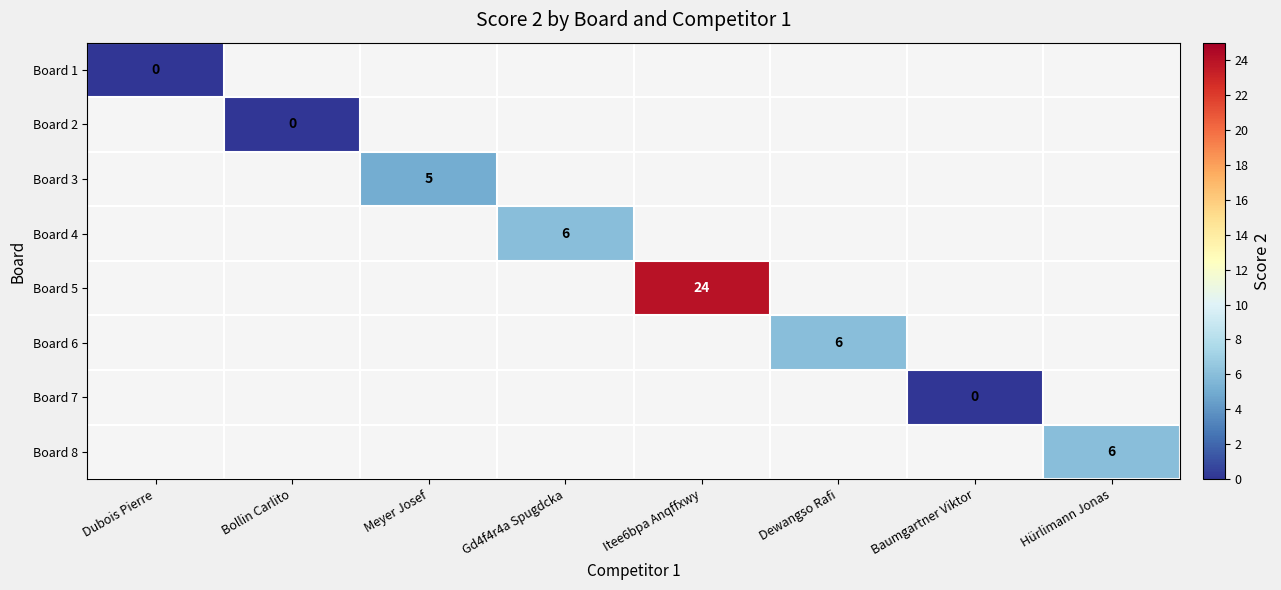

Is it true that Board 8 equals 6 at Hürlimann Jonas?

True